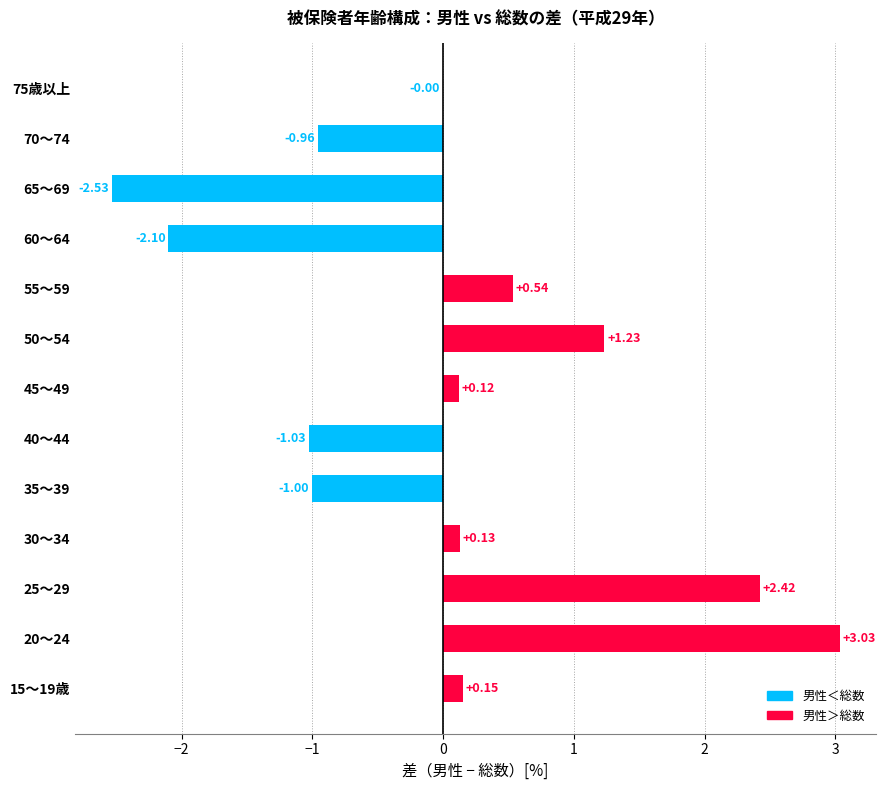

Which has a higher value, 20～24 or 25～29?

20～24